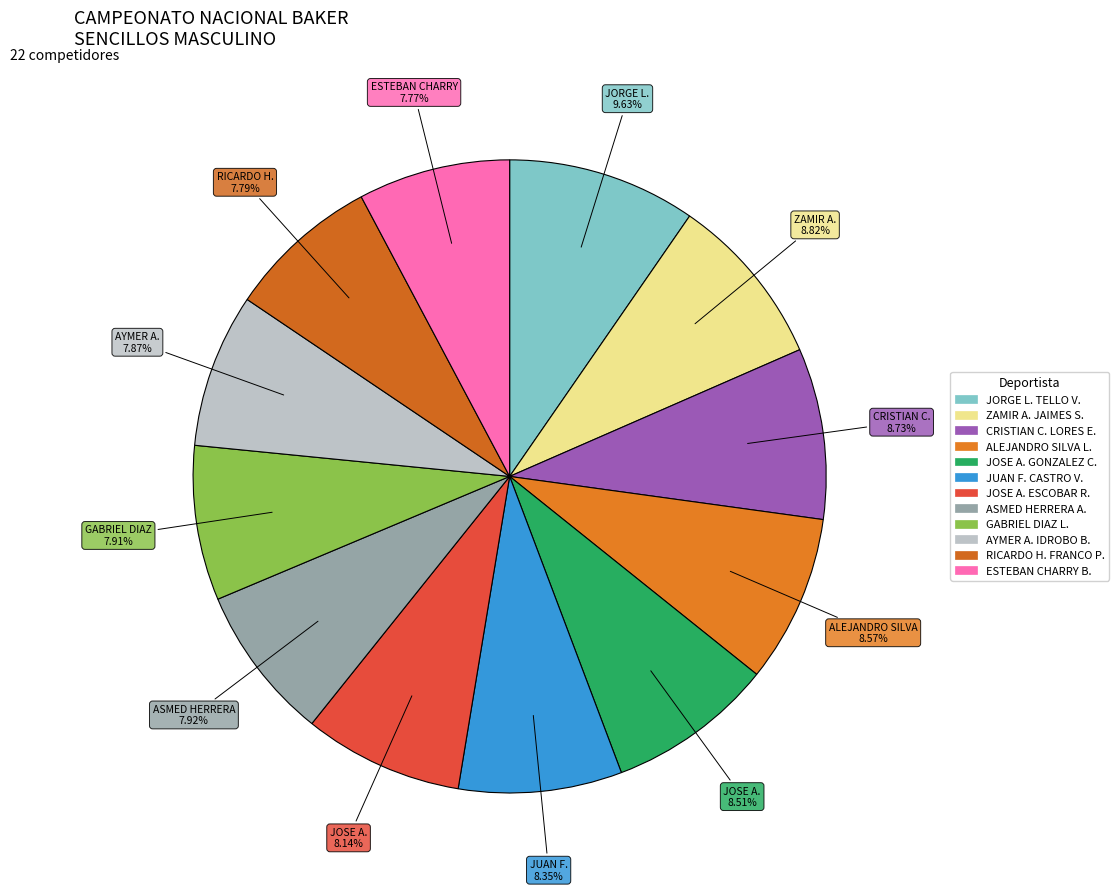

To the nearest percent, what is the combined percentage of JUAN F. CASTRO V. and JORGE L. TELLO V.?

18%